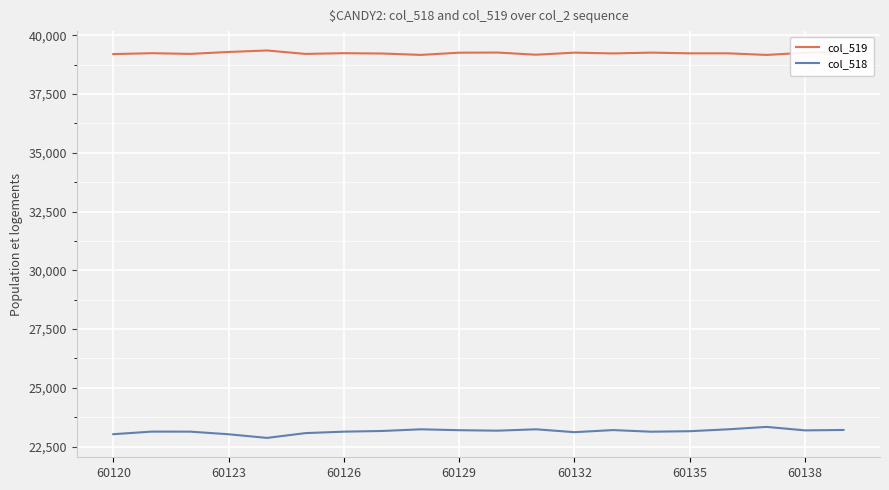

What is the sum of all col_519 values?

784830